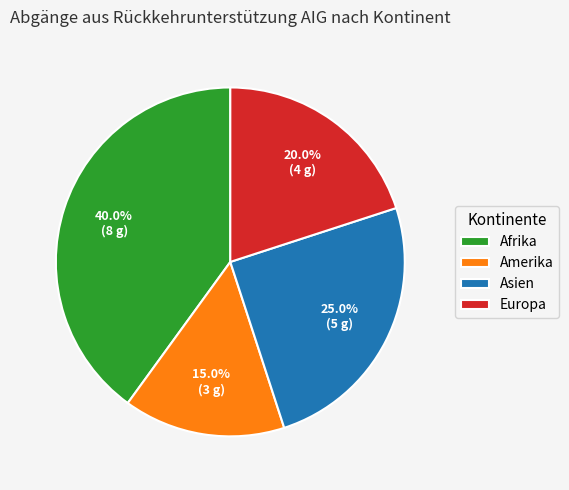

How many segments does this pie chart have?

4